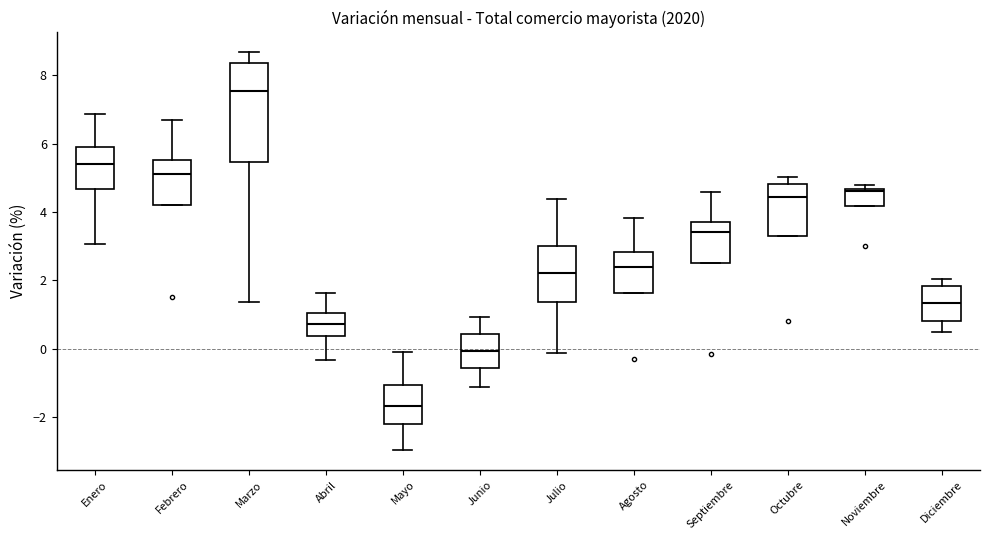

Which box's median line is the highest?

Marzo